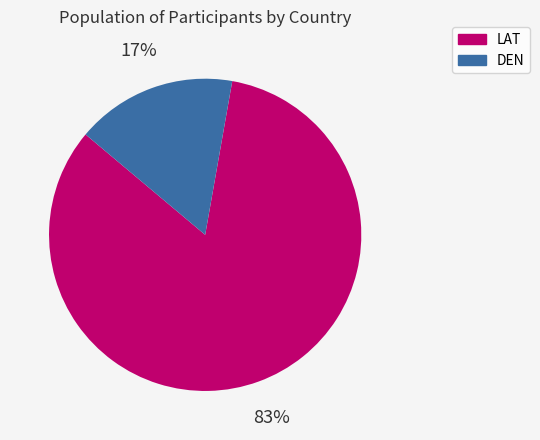

Which has a higher value, DEN or LAT?

LAT